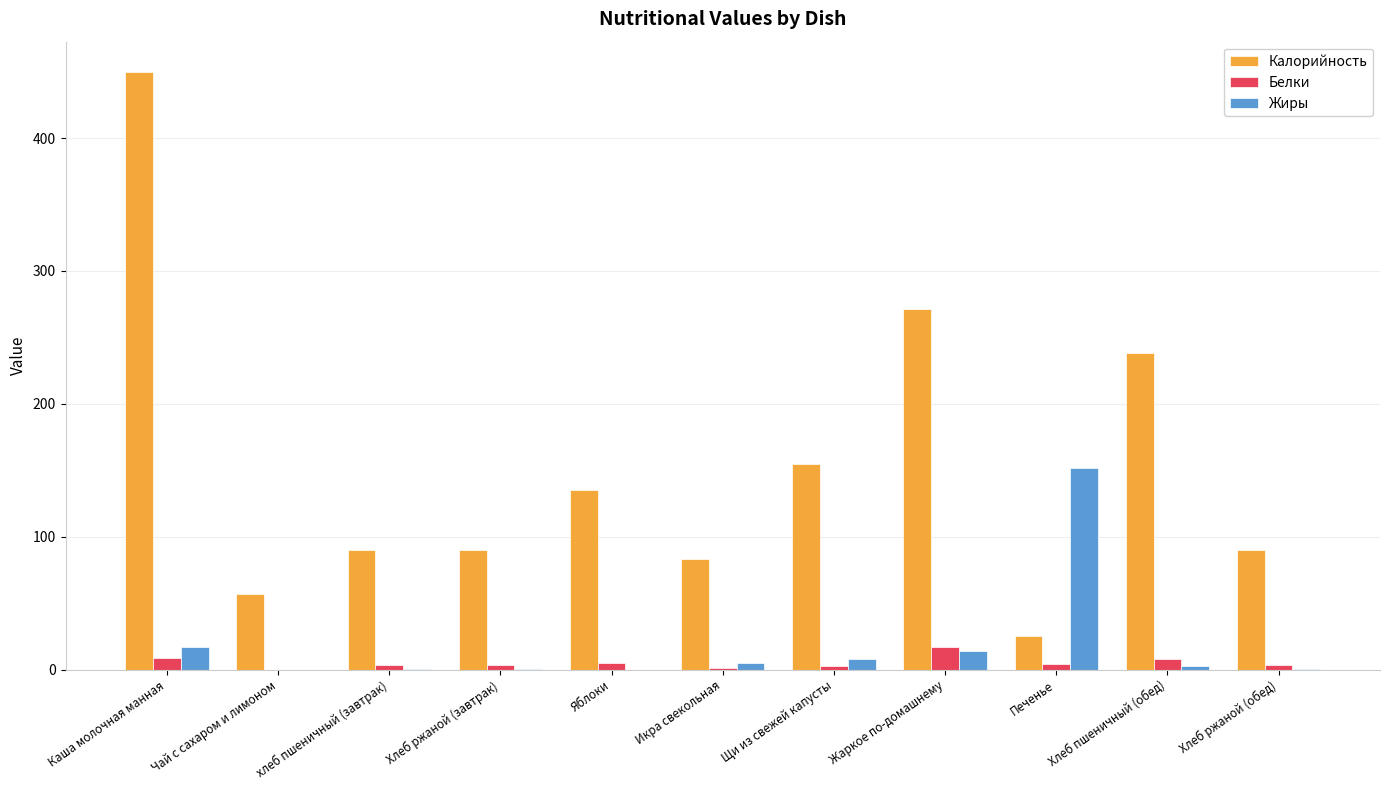

Between Каша молочная манная and Хлеб пшеничный (обед), which series saw the biggest shift?

Калорийность